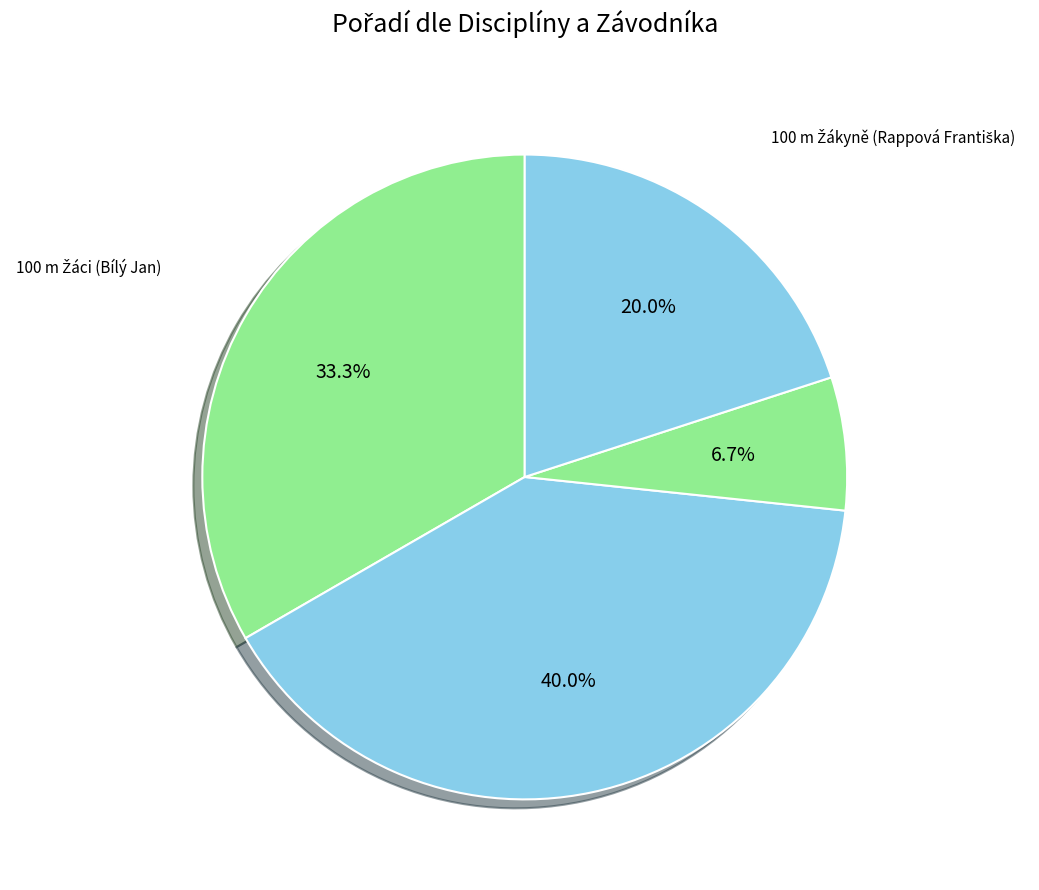

Count the number of slices in the pie.

4